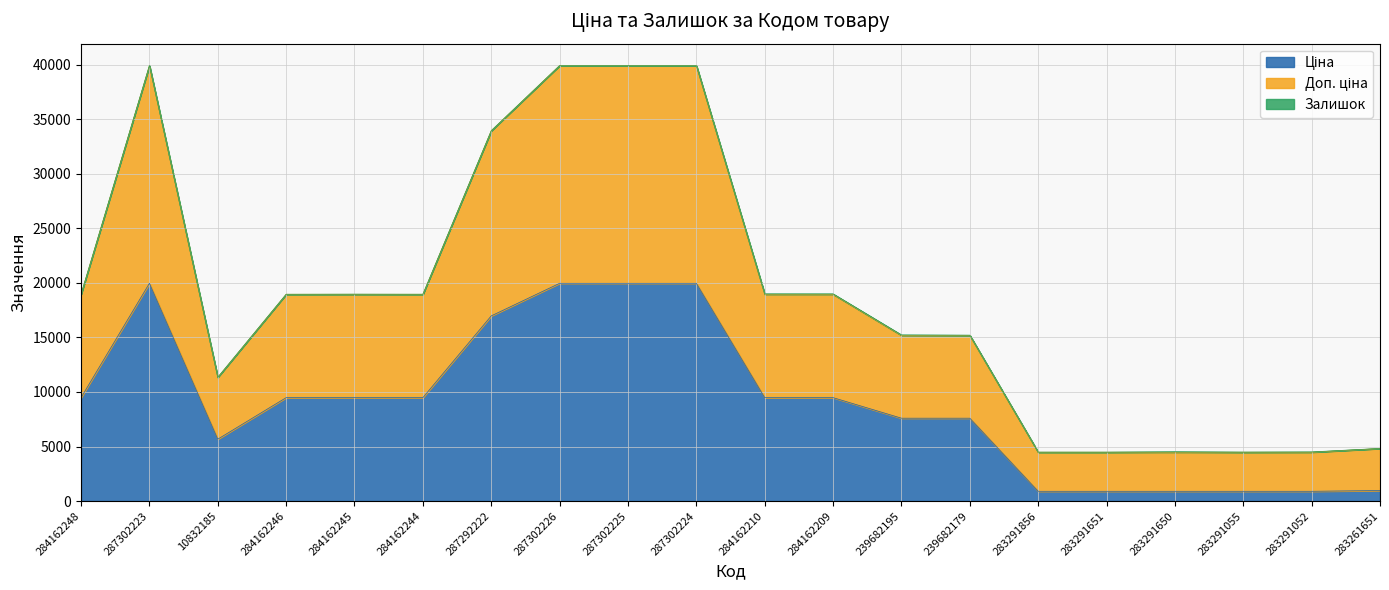

What is the highest value of the Ціна series?

19964.2